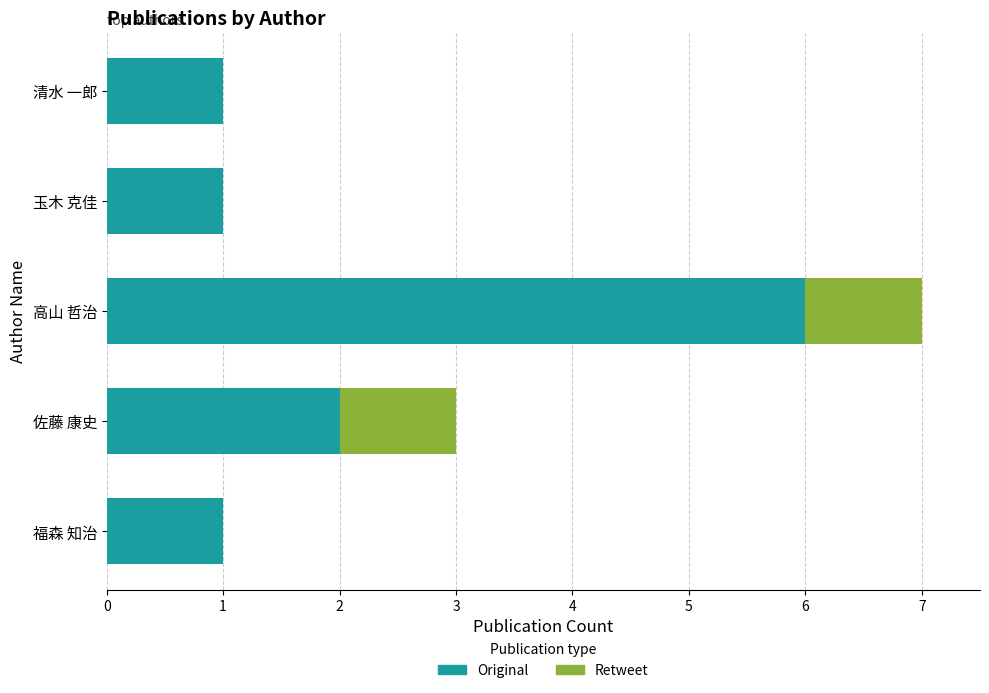

What is the maximum value for Original?

6